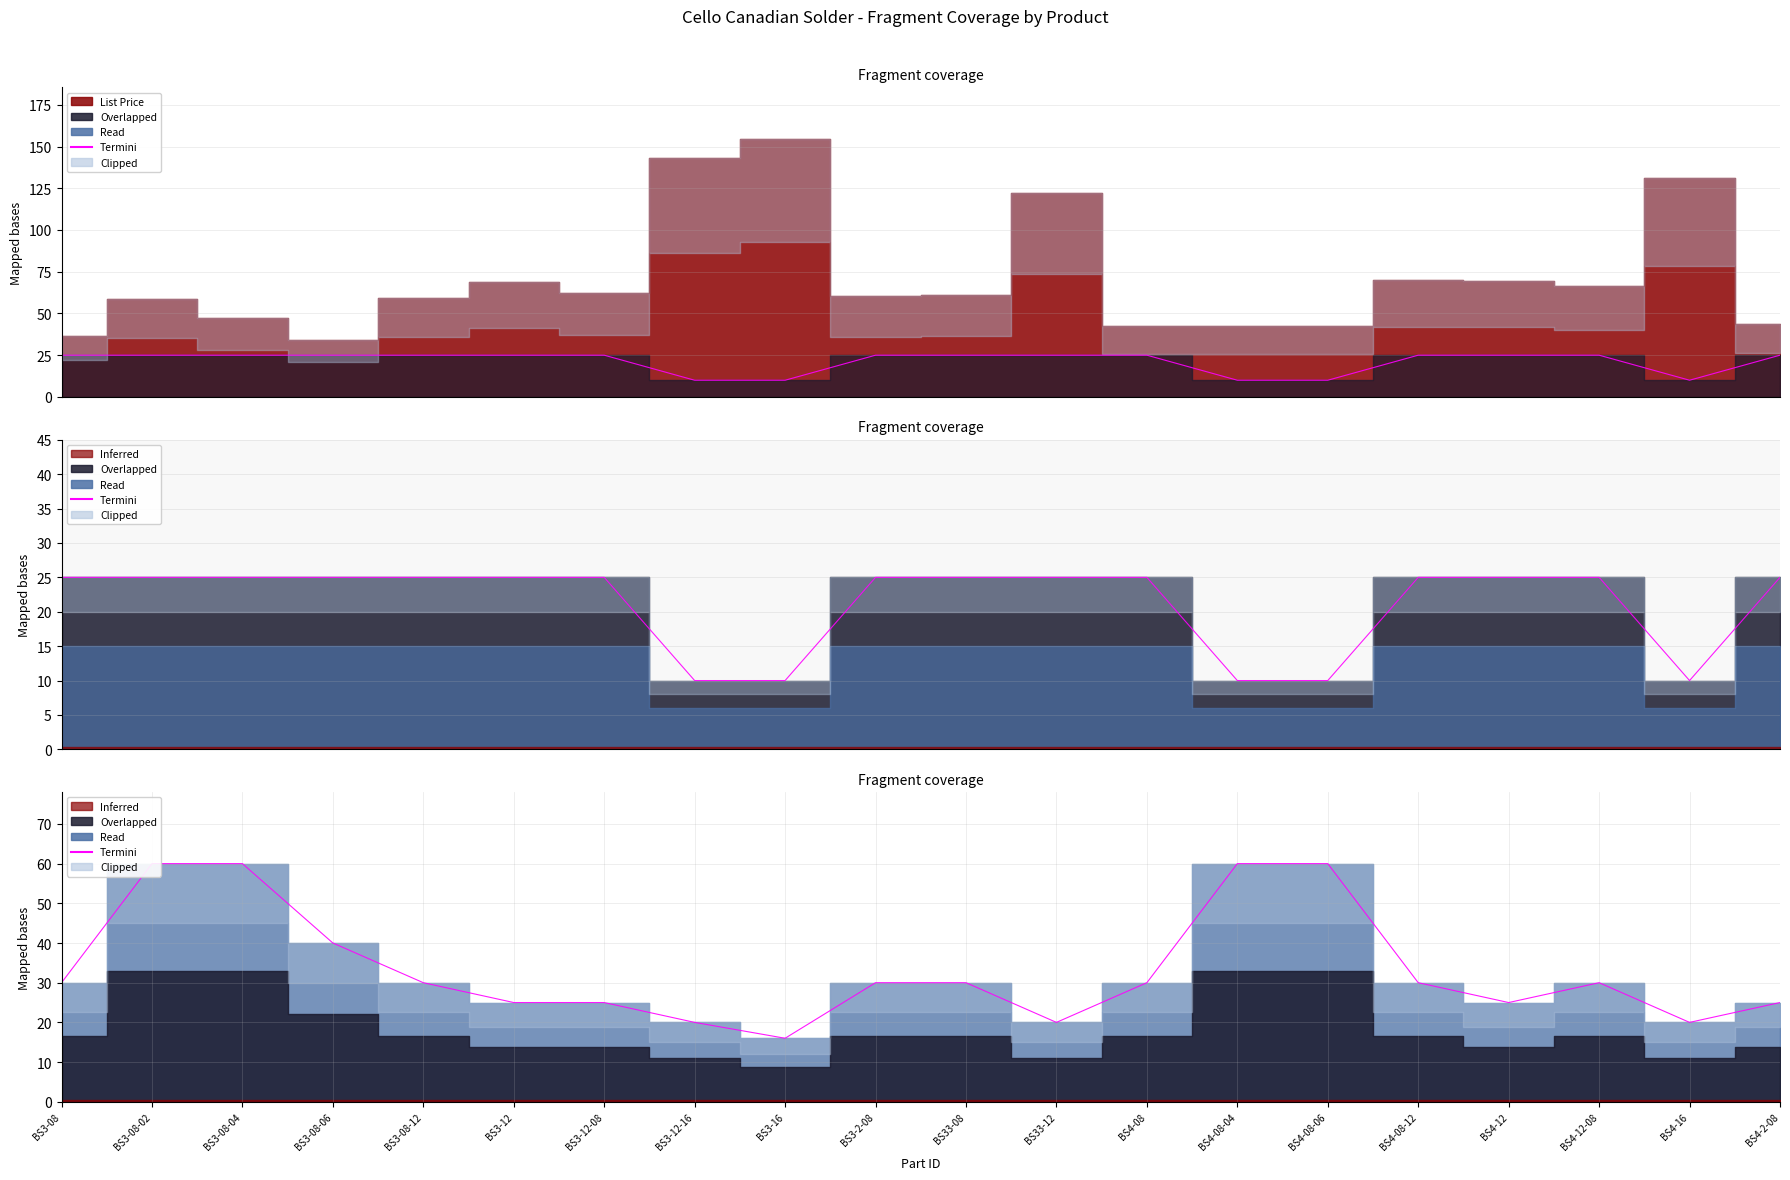

What is the ratio of the value at BS3-08-12 to the value at BS3-08-04?

0.5